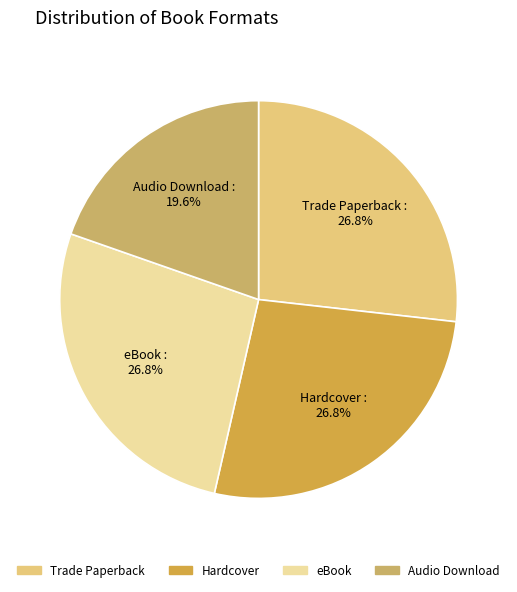

True or false: Trade Paperback accounts for 27% of the total.

True